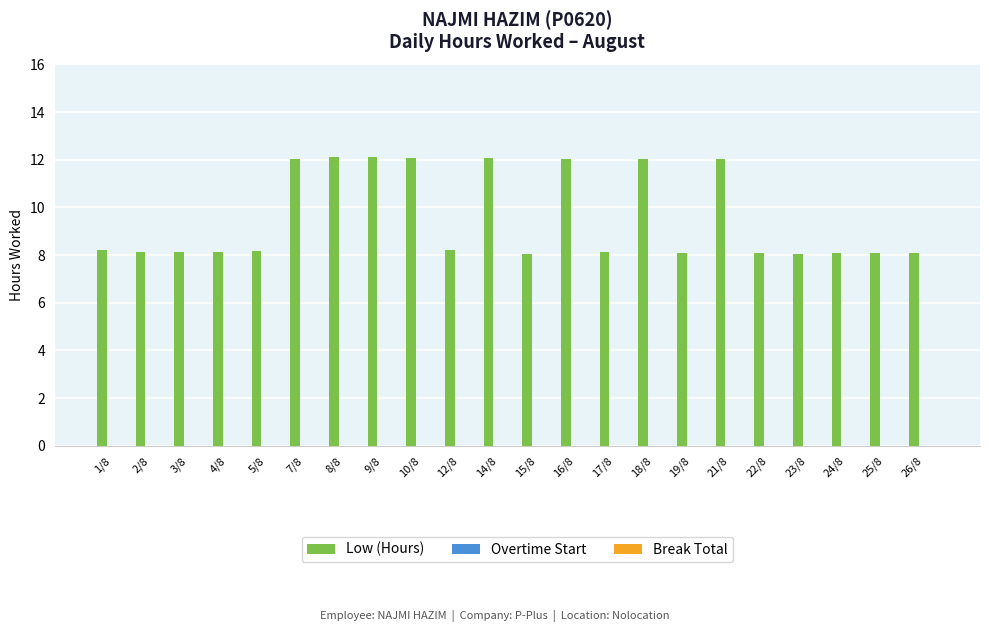

The value at 25/8 is 8.1. True or false?

True